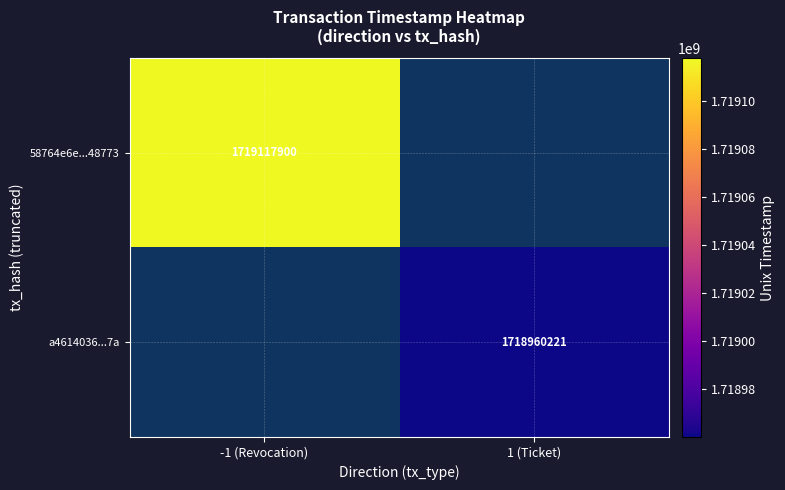

Is it true that 58764e6e...48773 equals 613889101 at -1 (Revocation)?

False